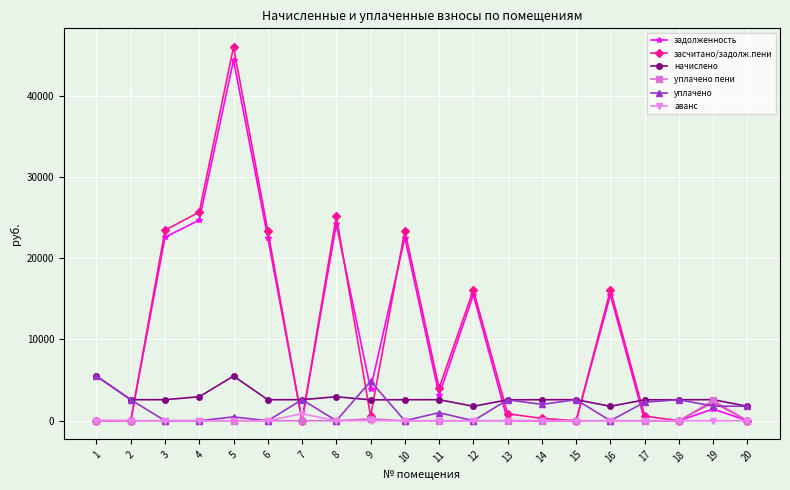

What is the greatest value displayed?

45998.9